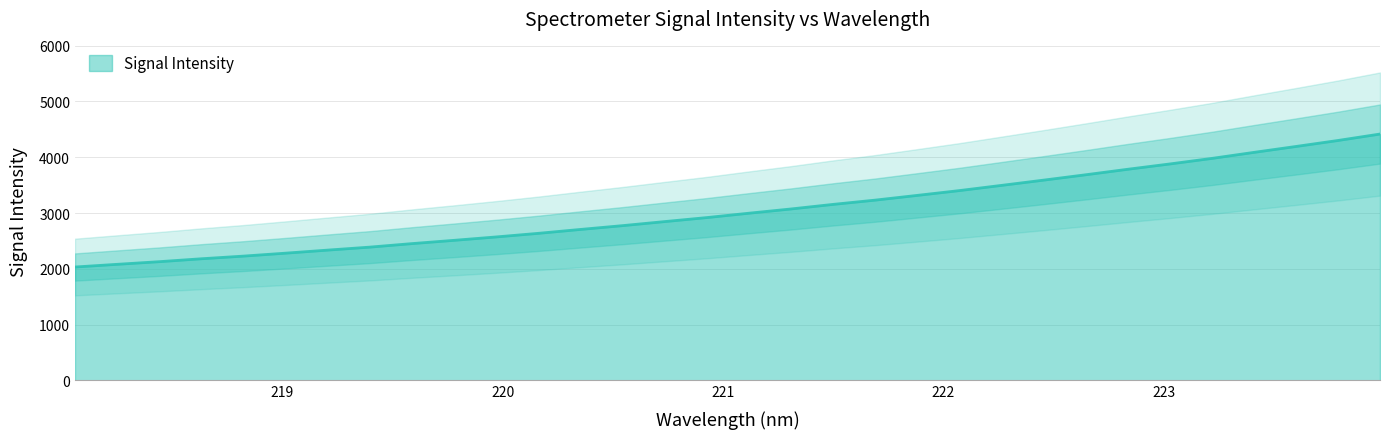

What is the value of the 15th point from the left?

2846.8